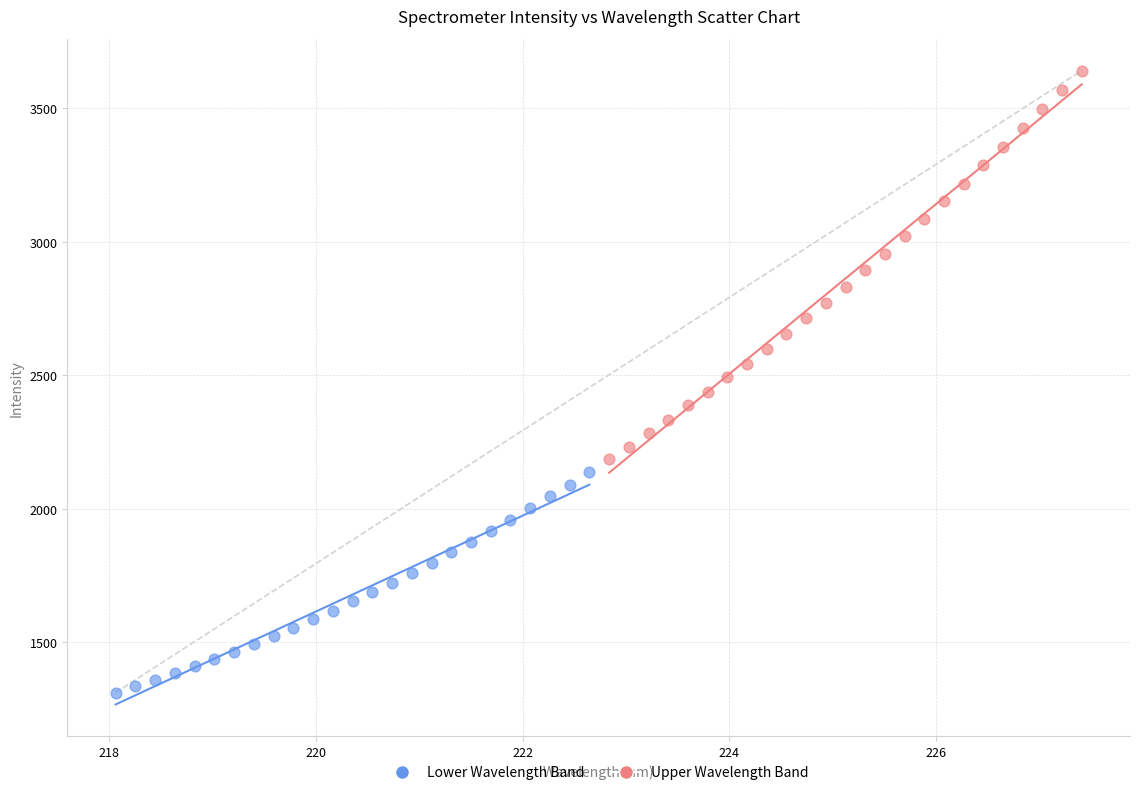

What are all the series names shown in the legend?

Lower Wavelength Band, Upper Wavelength Band